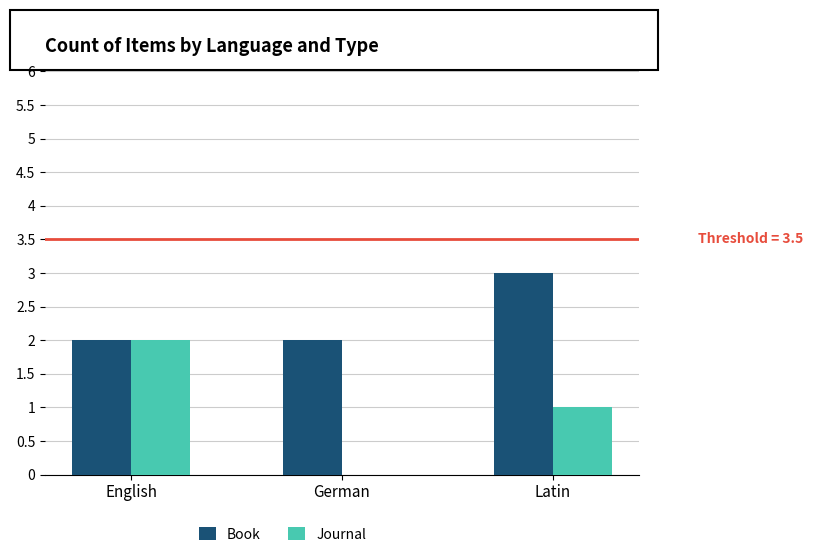

What is the sum of all Book values?

7